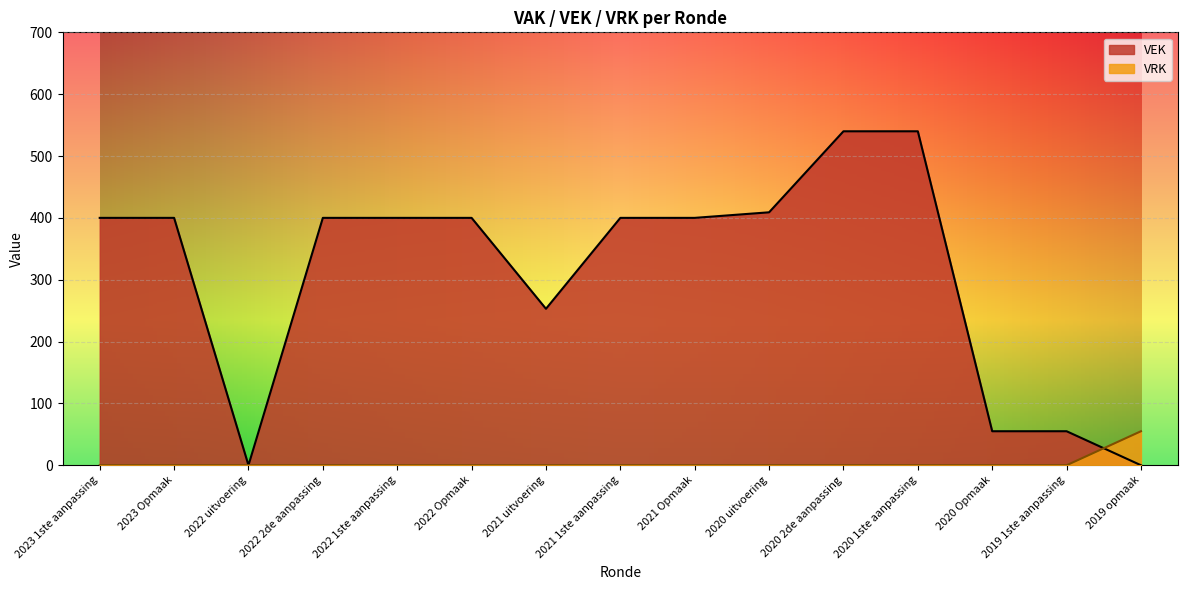

What are all the series names shown in the legend?

VEK, VRK